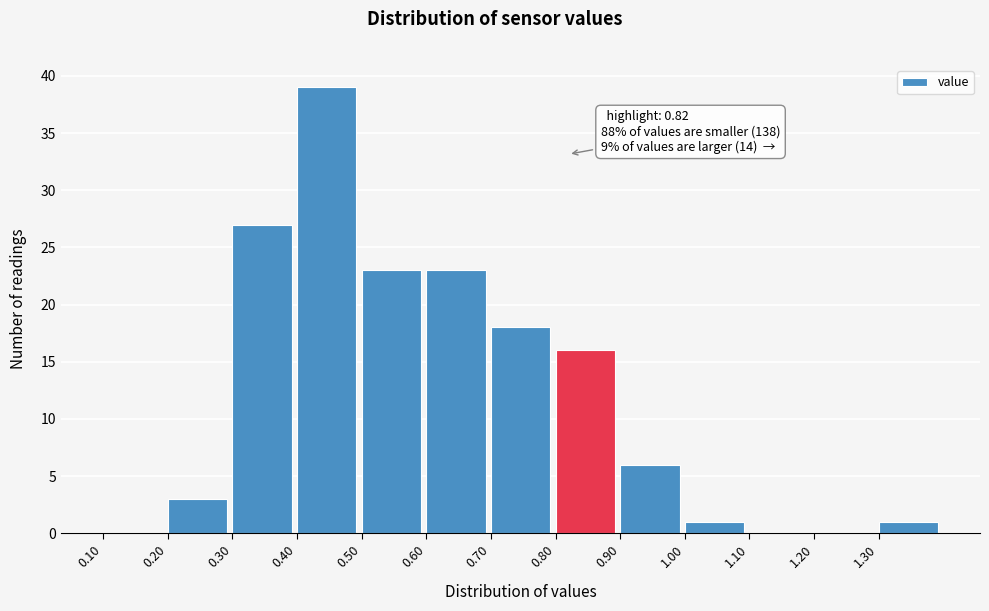

Which range on the x-axis has the tallest bar?

0.4 to 0.5